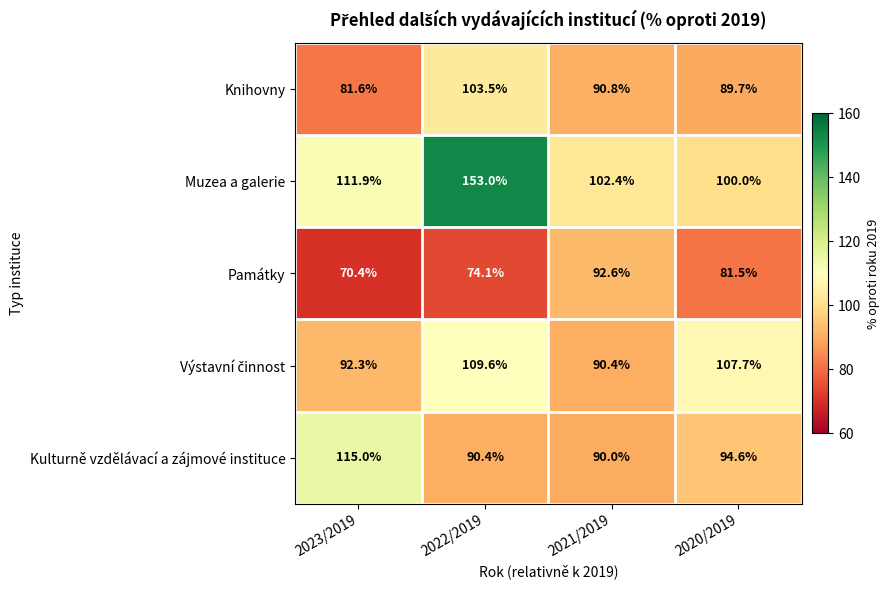

The Muzea a galerie series shows 102.4 at 2021/2019. True or false?

True